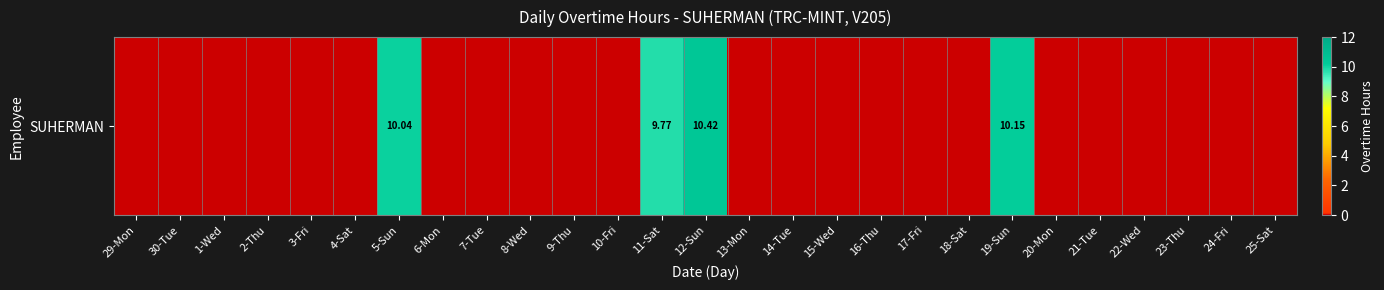

Reading left to right, list all the values displayed in this chart.

29-Mon=0.0	30-Tue=0.0	1-Wed=0.0	2-Thu=0.0	3-Fri=0.0	4-Sat=0.0	5-Sun=10.0	6-Mon=0.0	7-Tue=0.0	8-Wed=0.0	9-Thu=0.0	10-Fri=0.0	11-Sat=9.8	12-Sun=10.4	13-Mon=0.0	14-Tue=0.0	15-Wed=0.0	16-Thu=0.0	17-Fri=0.0	18-Sat=0.0	19-Sun=10.2	20-Mon=0.0	21-Tue=0.0	22-Wed=0.0	23-Thu=0.0	24-Fri=0.0	25-Sat=0.0